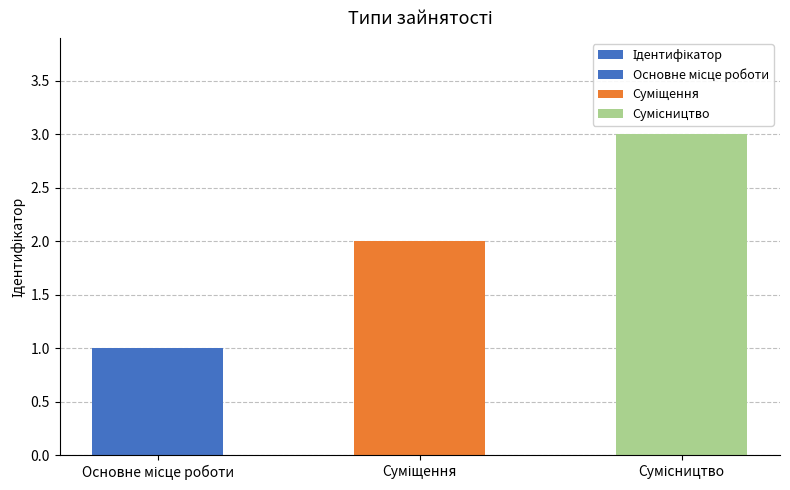

What is the greatest value displayed?

3